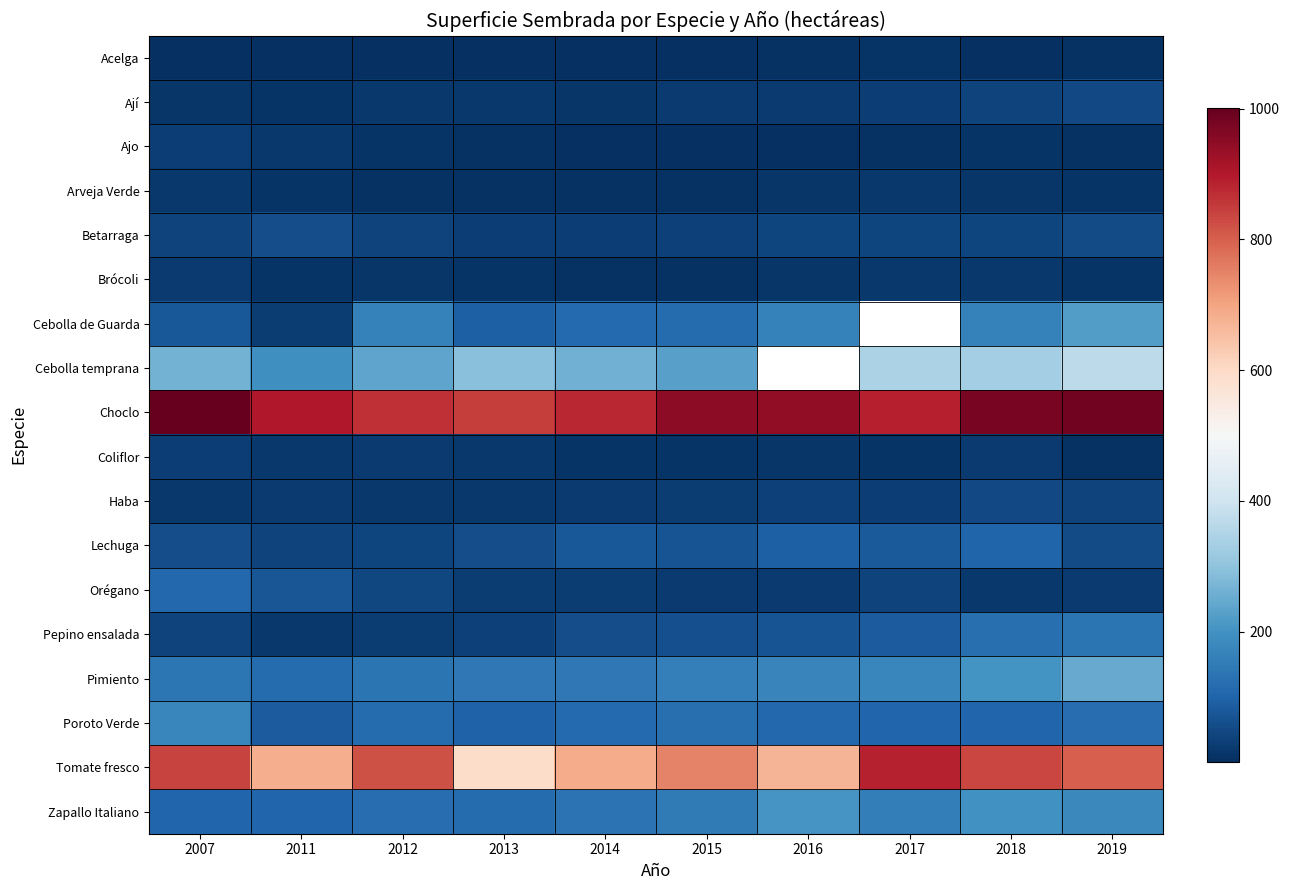

At which category does the chart reach its minimum across all series?

2011